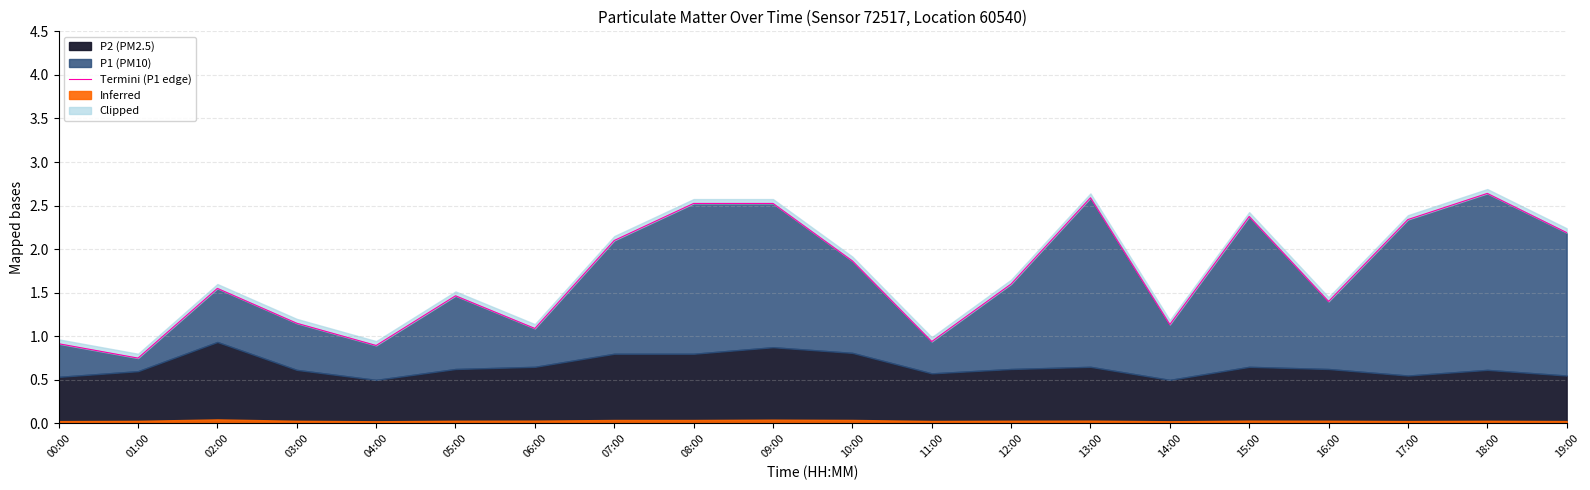

The chart shows a value of 0.5 at 15:00. True or false?

False